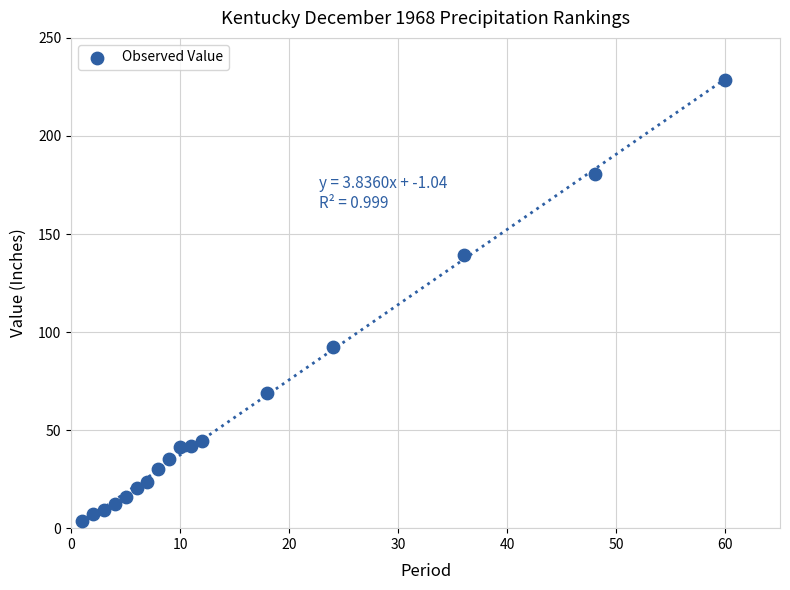

What is the range of X values (max minus min)?

59.0